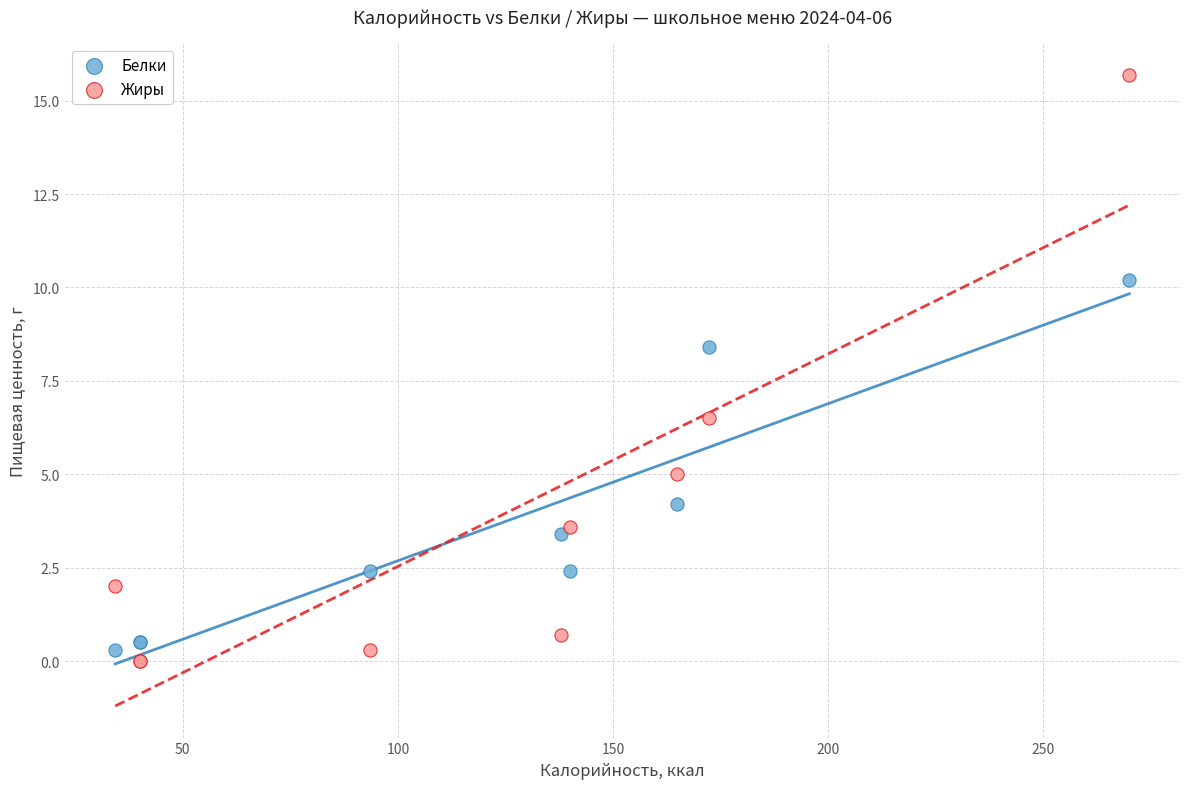

What is the X range (max minus min) for the scatter plot?

235.7